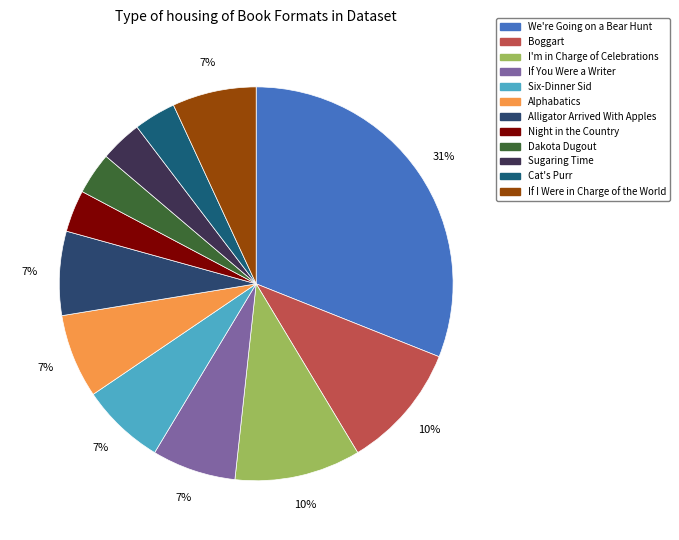

Does Sugaring Time represent more than half of the total?

No